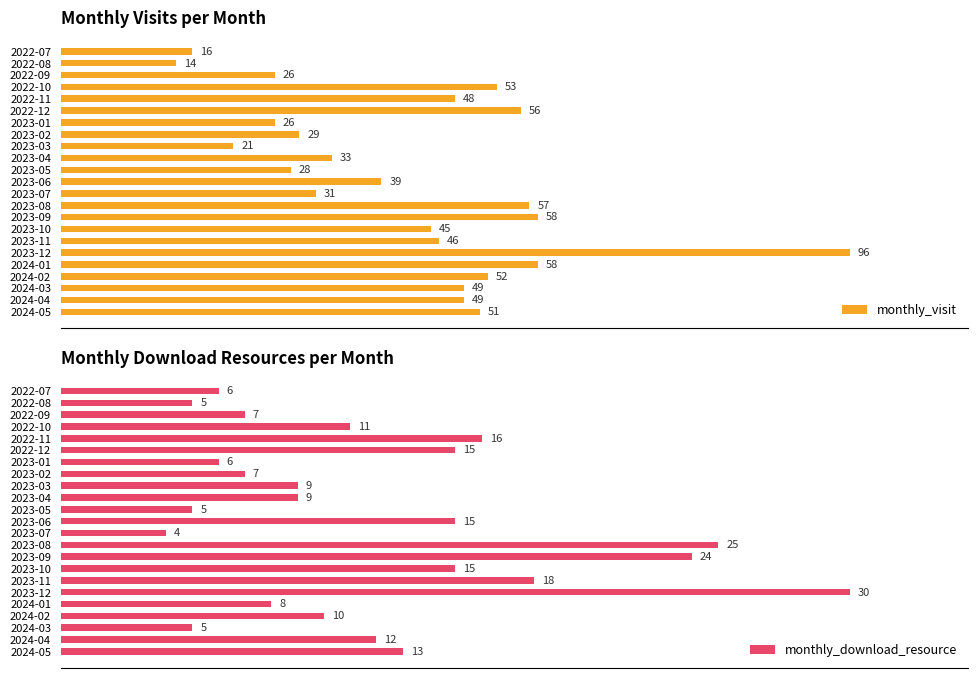

At which label does monthly_visit reach its peak?

2023-12